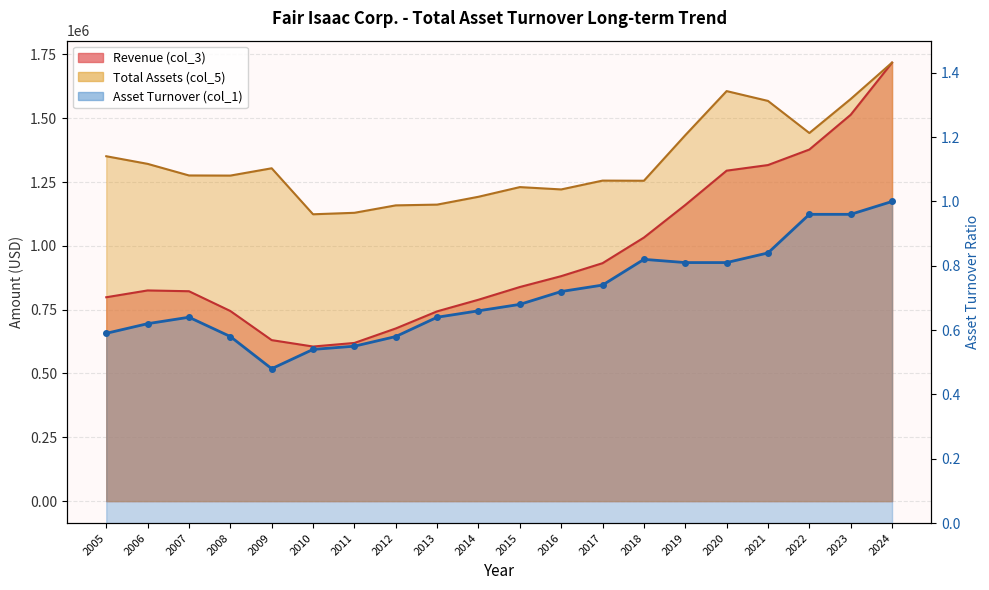

True or false: Asset Turnover (col_1) and Total Assets (col_5) intersect in this chart.

False